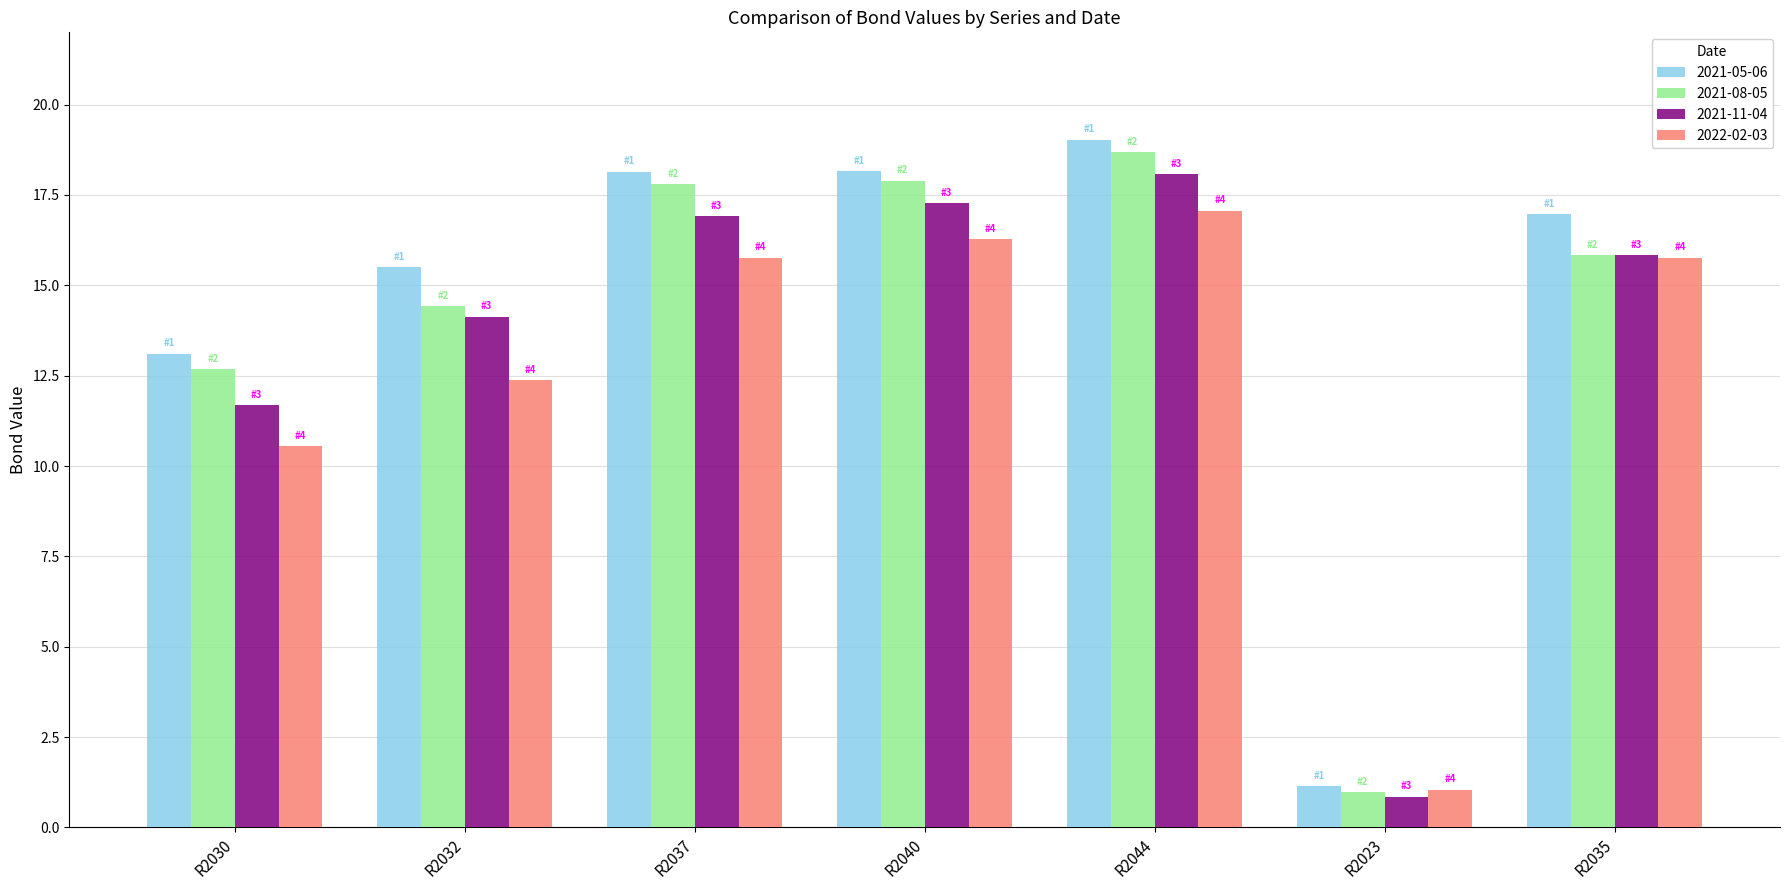

At which label is 2022-02-03 closest to 9?

R2030